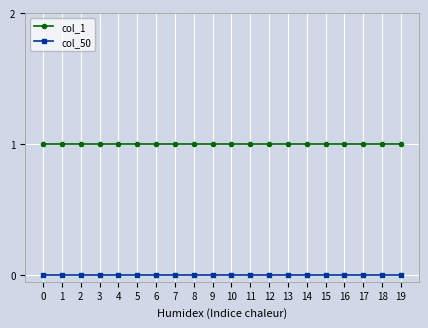

List the series in order of their peak value, highest first.

col_1, col_50